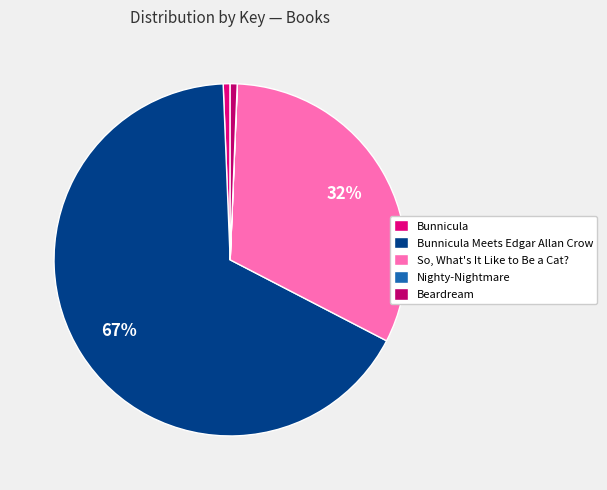

Is it true that Bunnicula Meets Edgar Allan Crow is 57% of the pie?

False